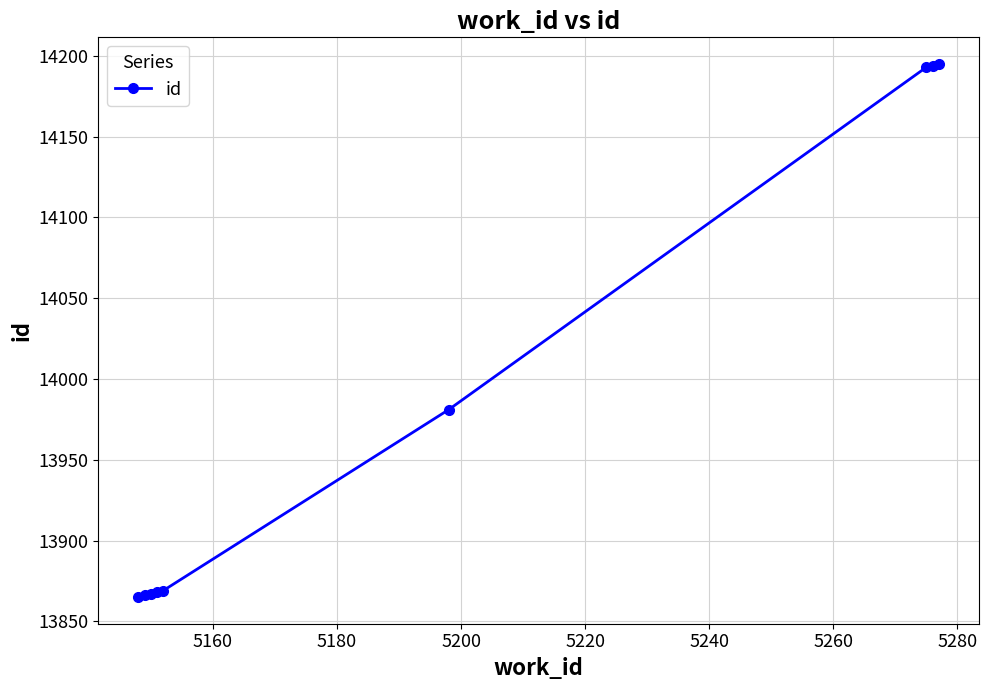

What is the value of the 4th point from the left?

13868